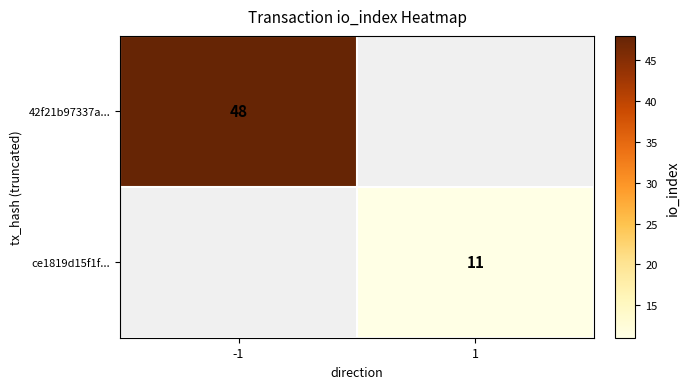

The value of 42f21b97337a... at -1 is 48. True or false?

True